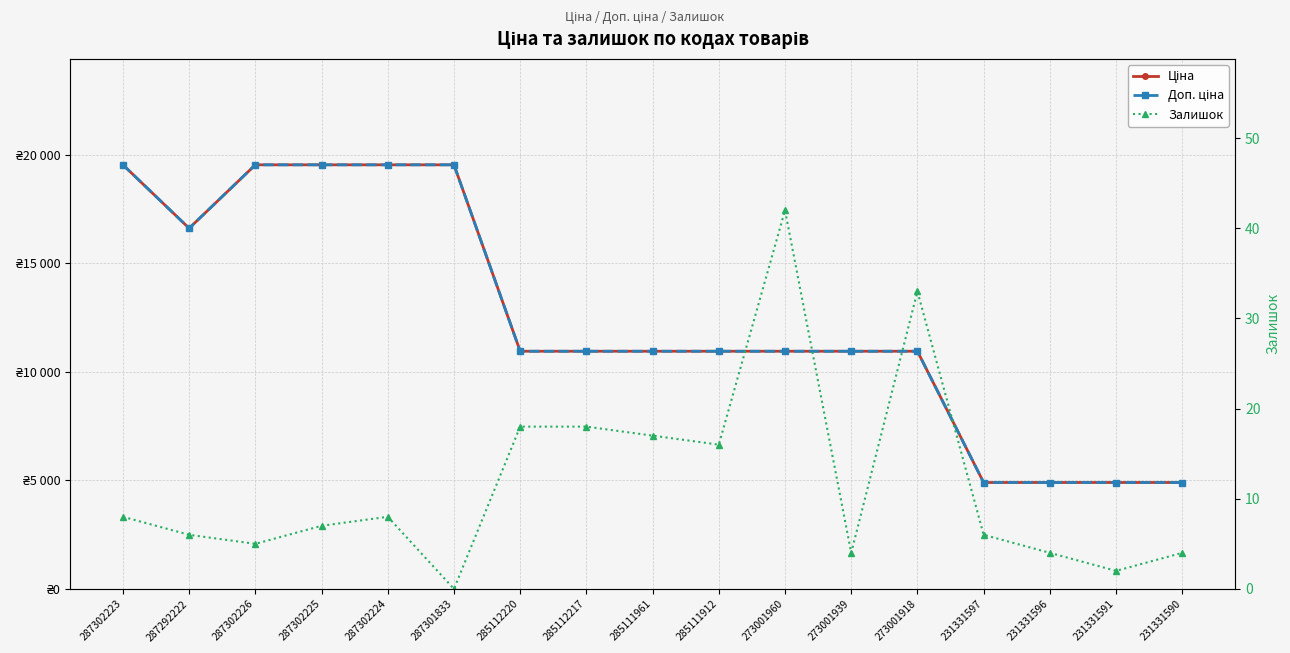

Which category has the lowest value across all series?

287301833